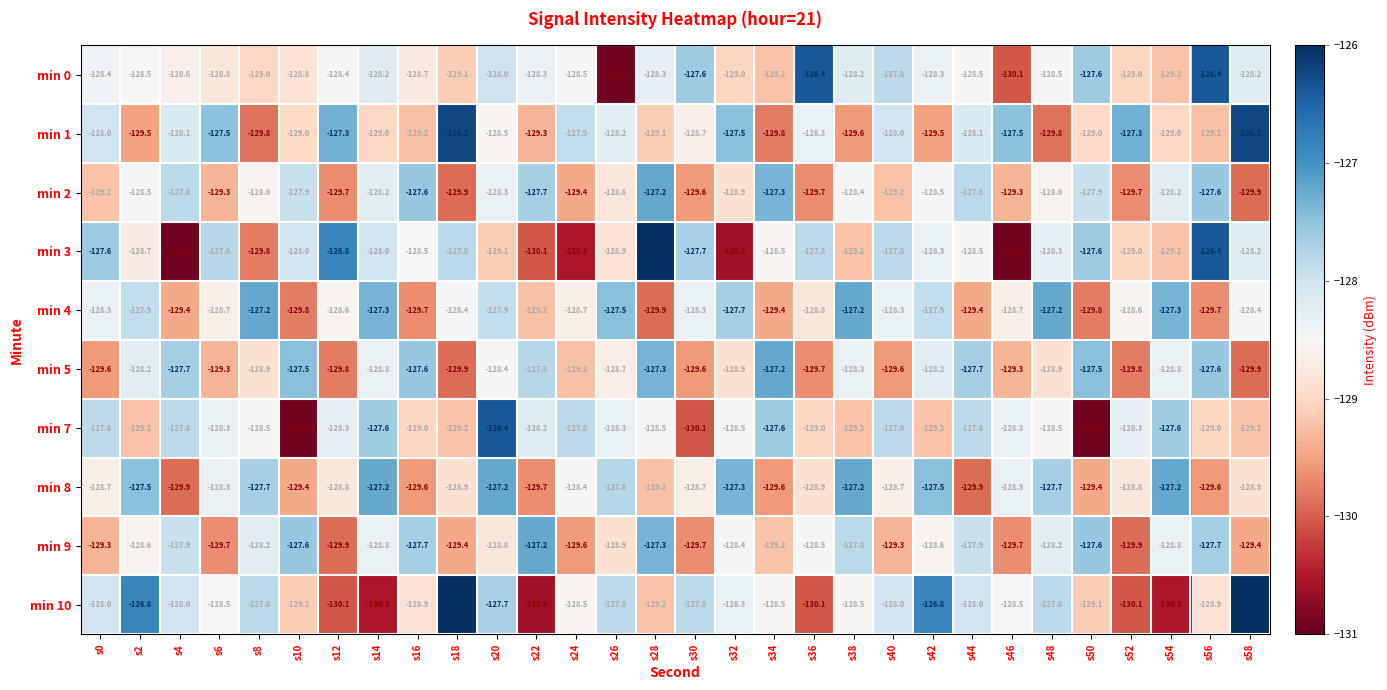

True or false: min 9 has a value of -74.5 at s16.

False